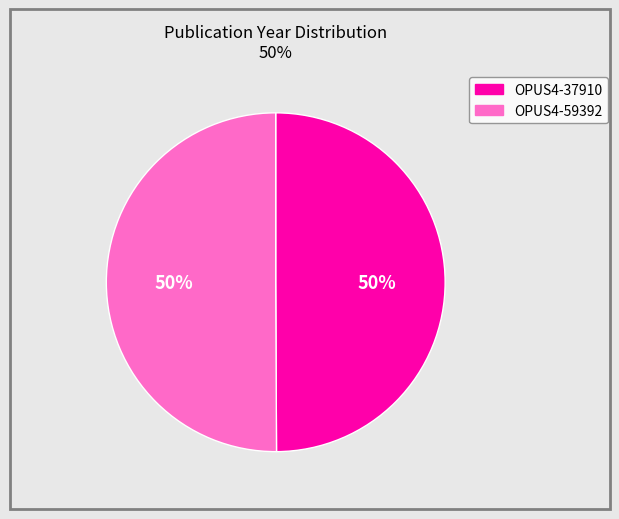

To the nearest percent, what is the average slice percentage?

50%